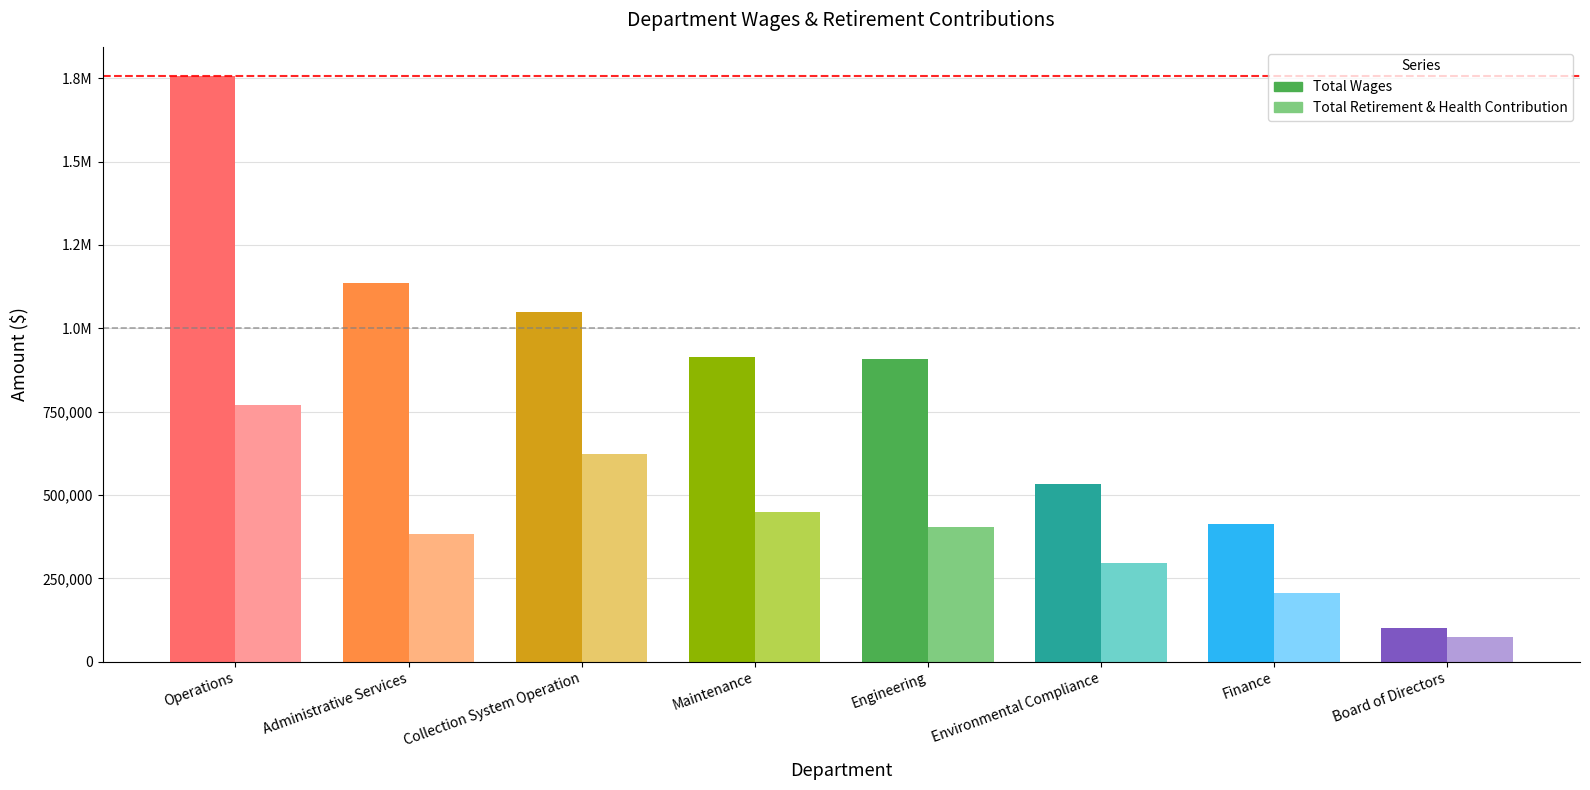

What position from the left is Collection System Operation?

3